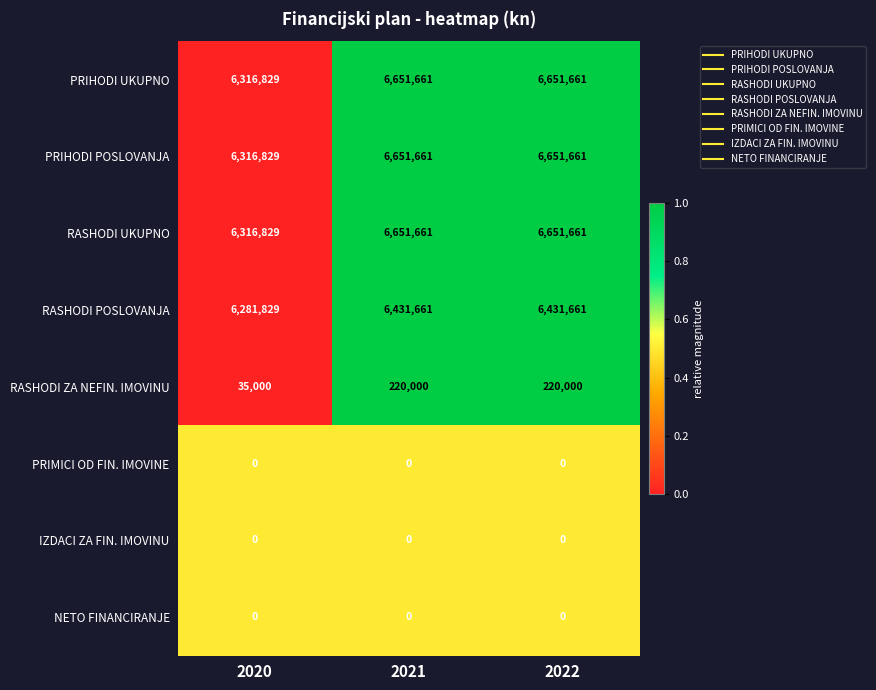

At how many categories does at least one series exceed 2984792?

3